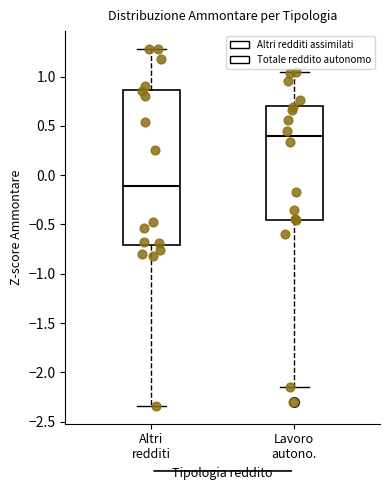

Where does the upper whisker of the box for Lavoro autono. end on the y-axis? The values are not printed on the chart, so give them approximately, as read against the axis.

1.05